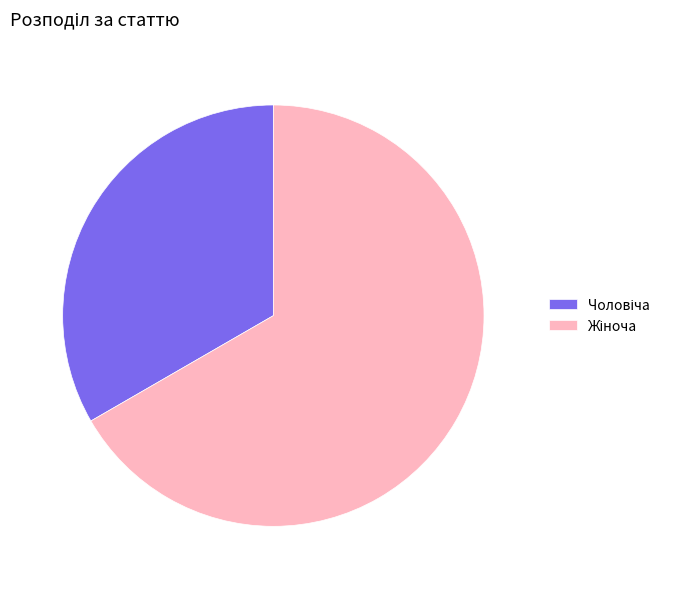

Is there a majority slice in this chart?

Yes